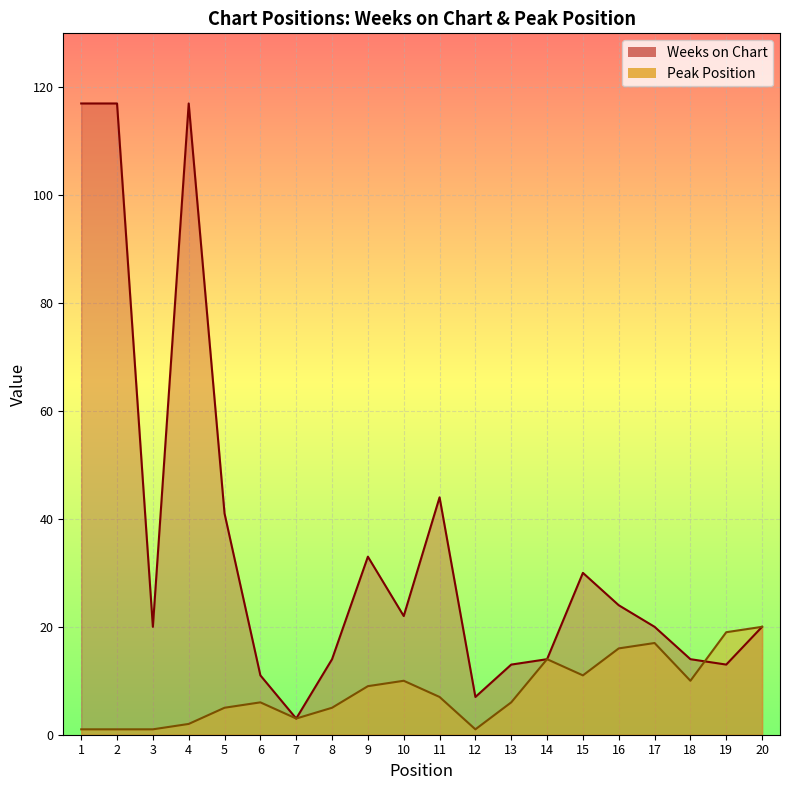

The Weeks on Chart series shows 47 at 9. True or false?

False